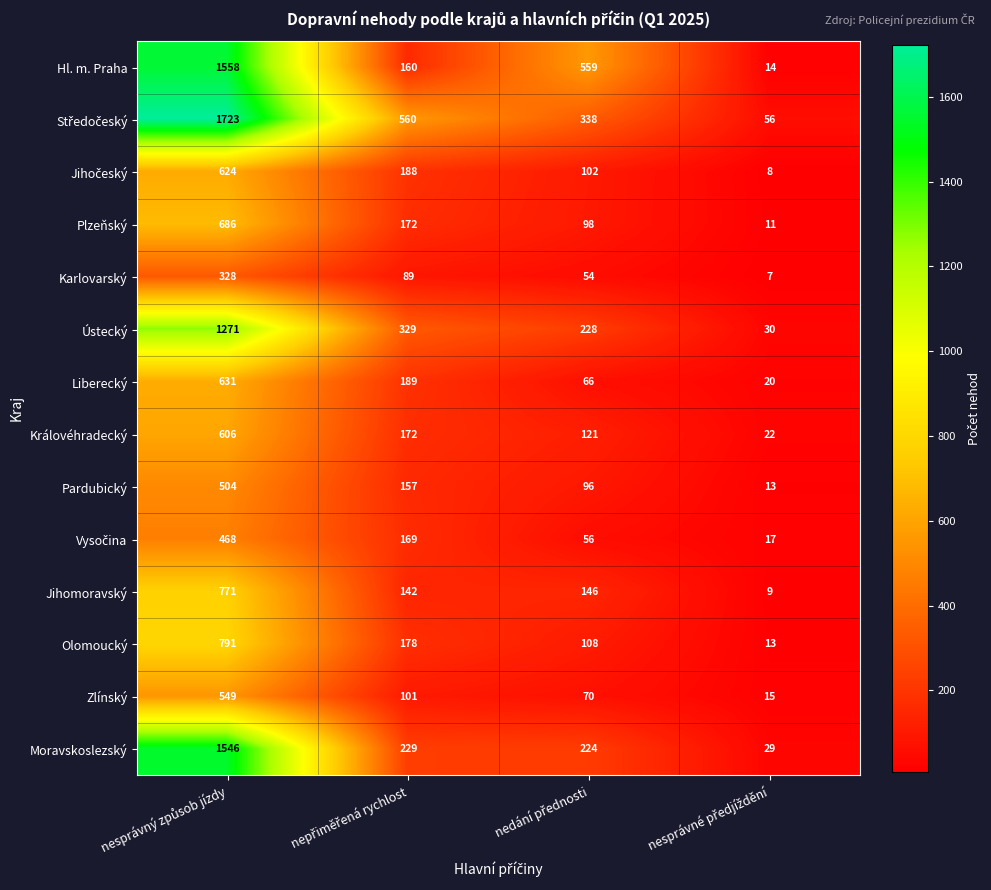

What is the average value of the Jihomoravský series?

267